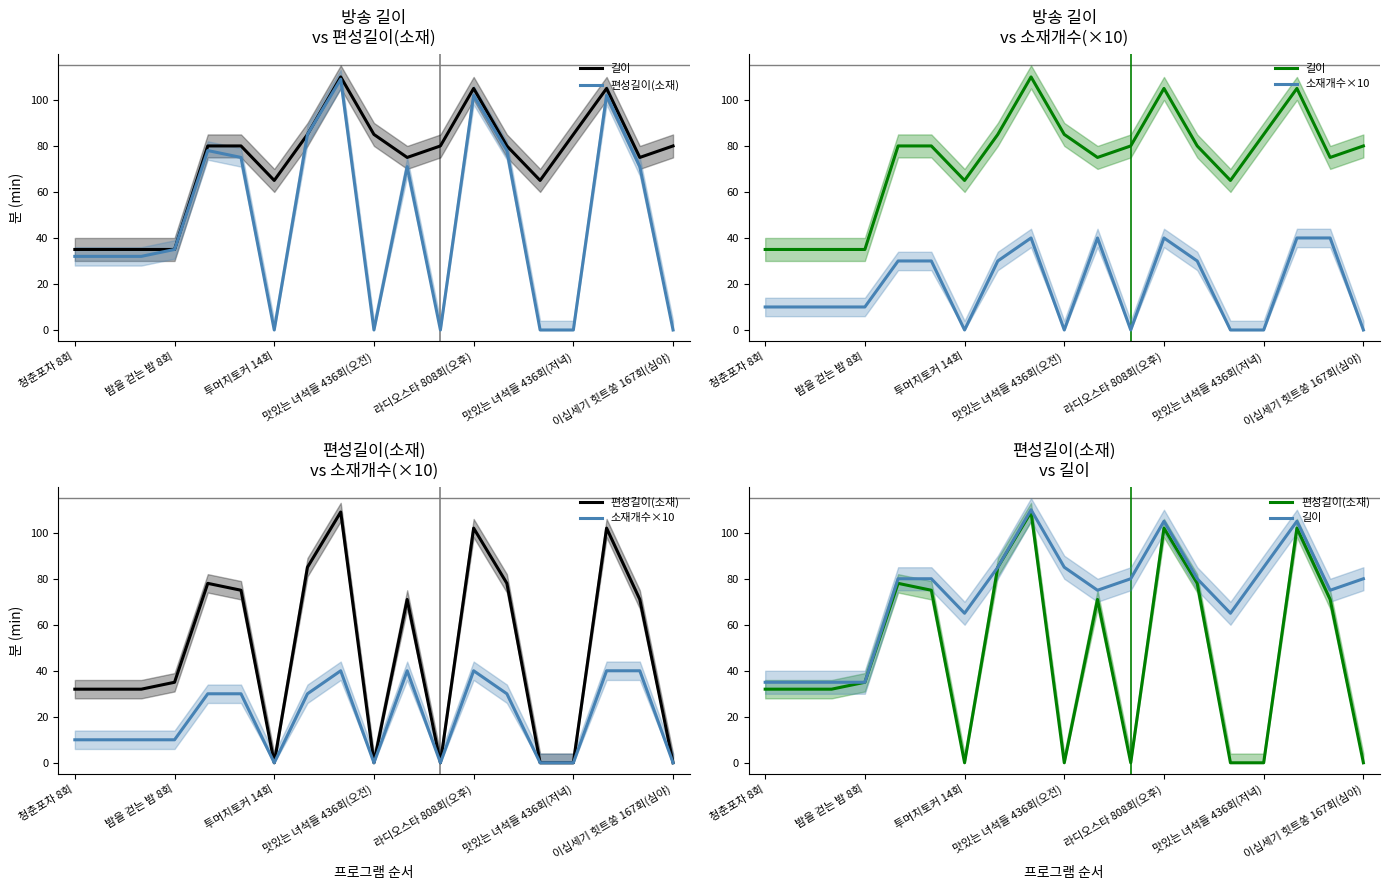

At how many categories does at least one series exceed 68?

13